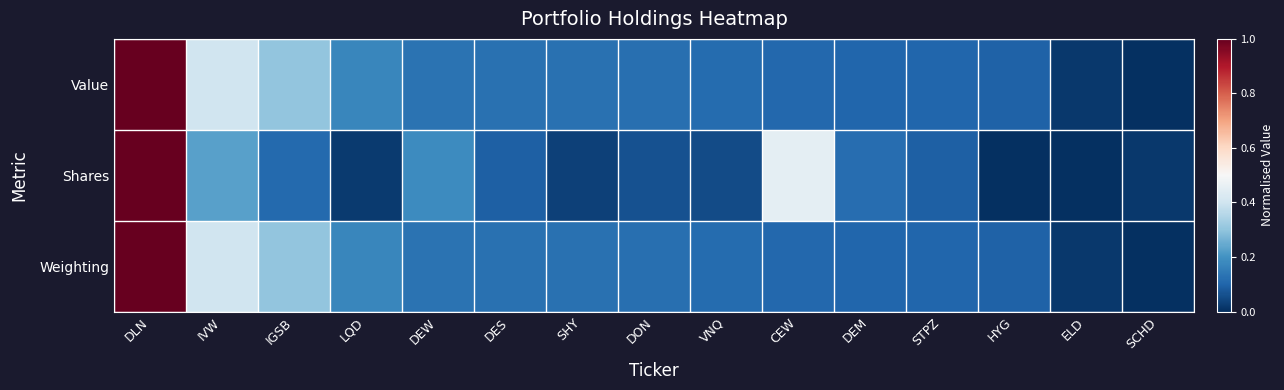

List the series in order of their peak value, highest first.

Value, Shares, Weighting